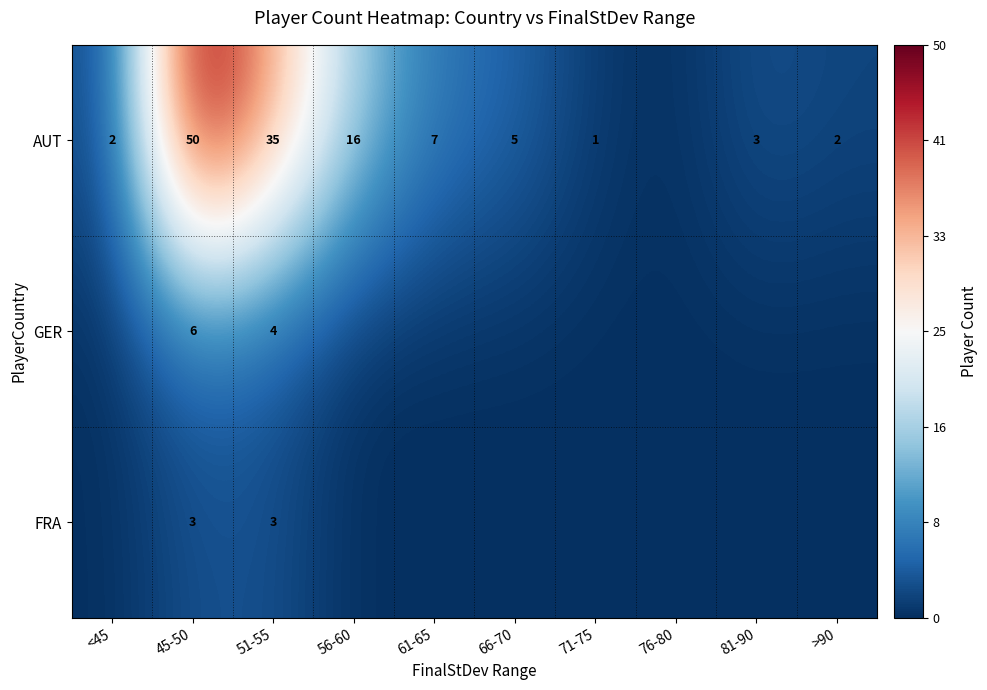

Rank the series at 45-50 from lowest to highest value.

FRA, GER, AUT